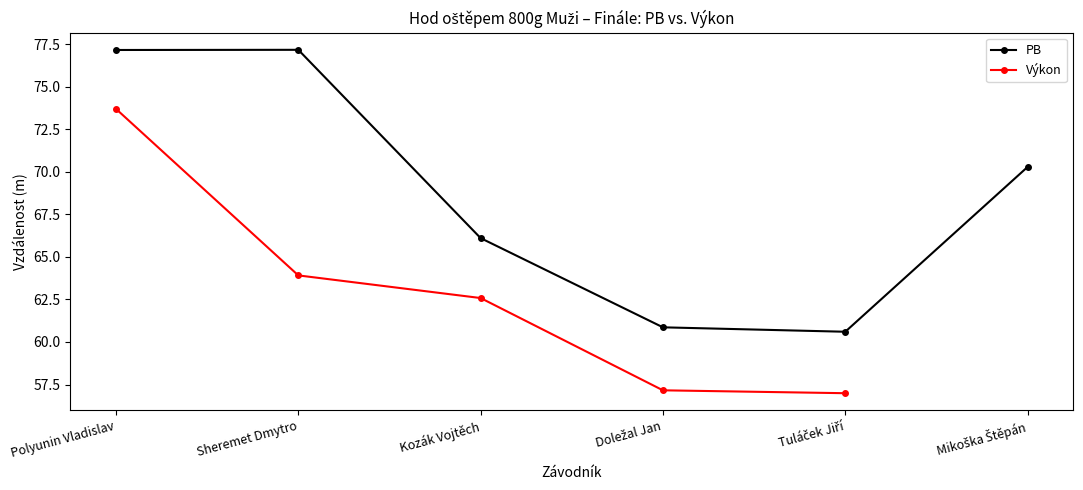

Is the value of Výkon at Tuláček Jiří greater than the value of PB at Sheremet Dmytro?

No